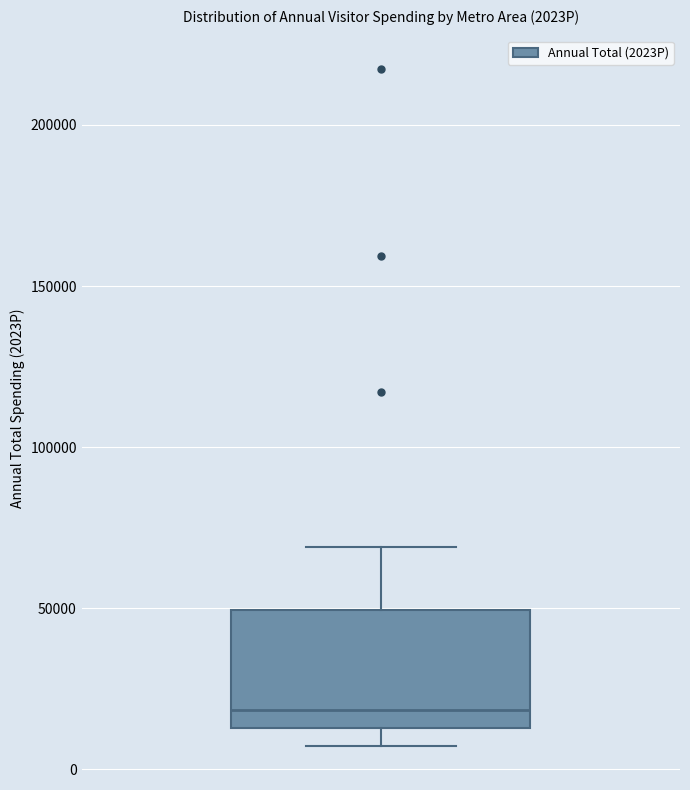

Transcribe this box plot: give where the median line is, the range the box spans, and where the two whiskers end, as read against the y-axis. The values are not printed on the chart, so give them approximately, as read against the axis.

median 20000, box 15000 to 50000, whiskers 5000 to 70000